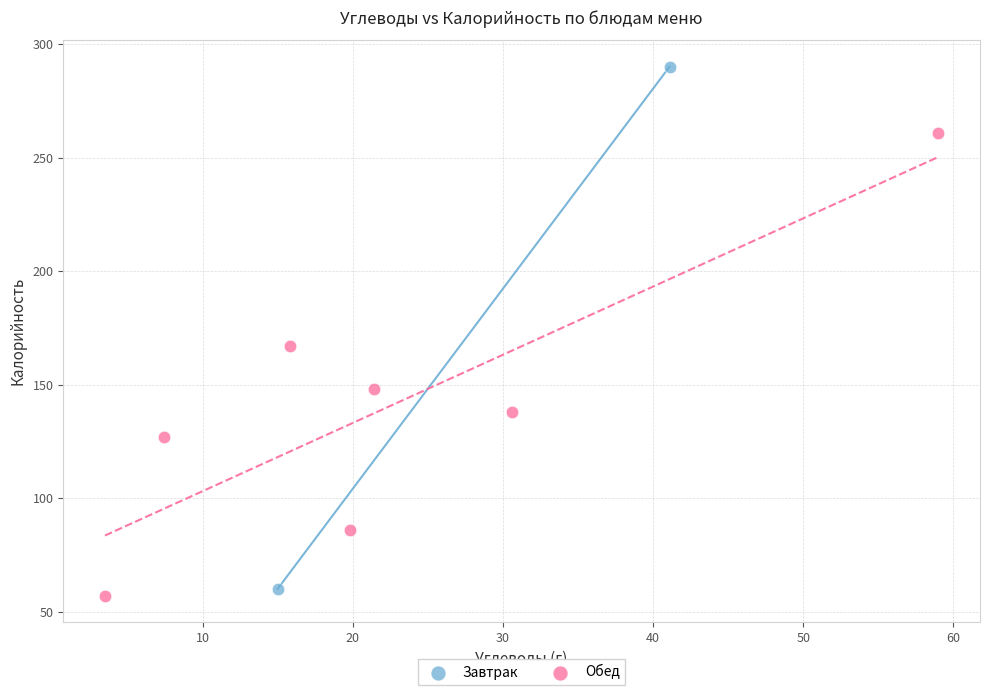

What are all the series names shown in the legend?

Завтрак, Обед